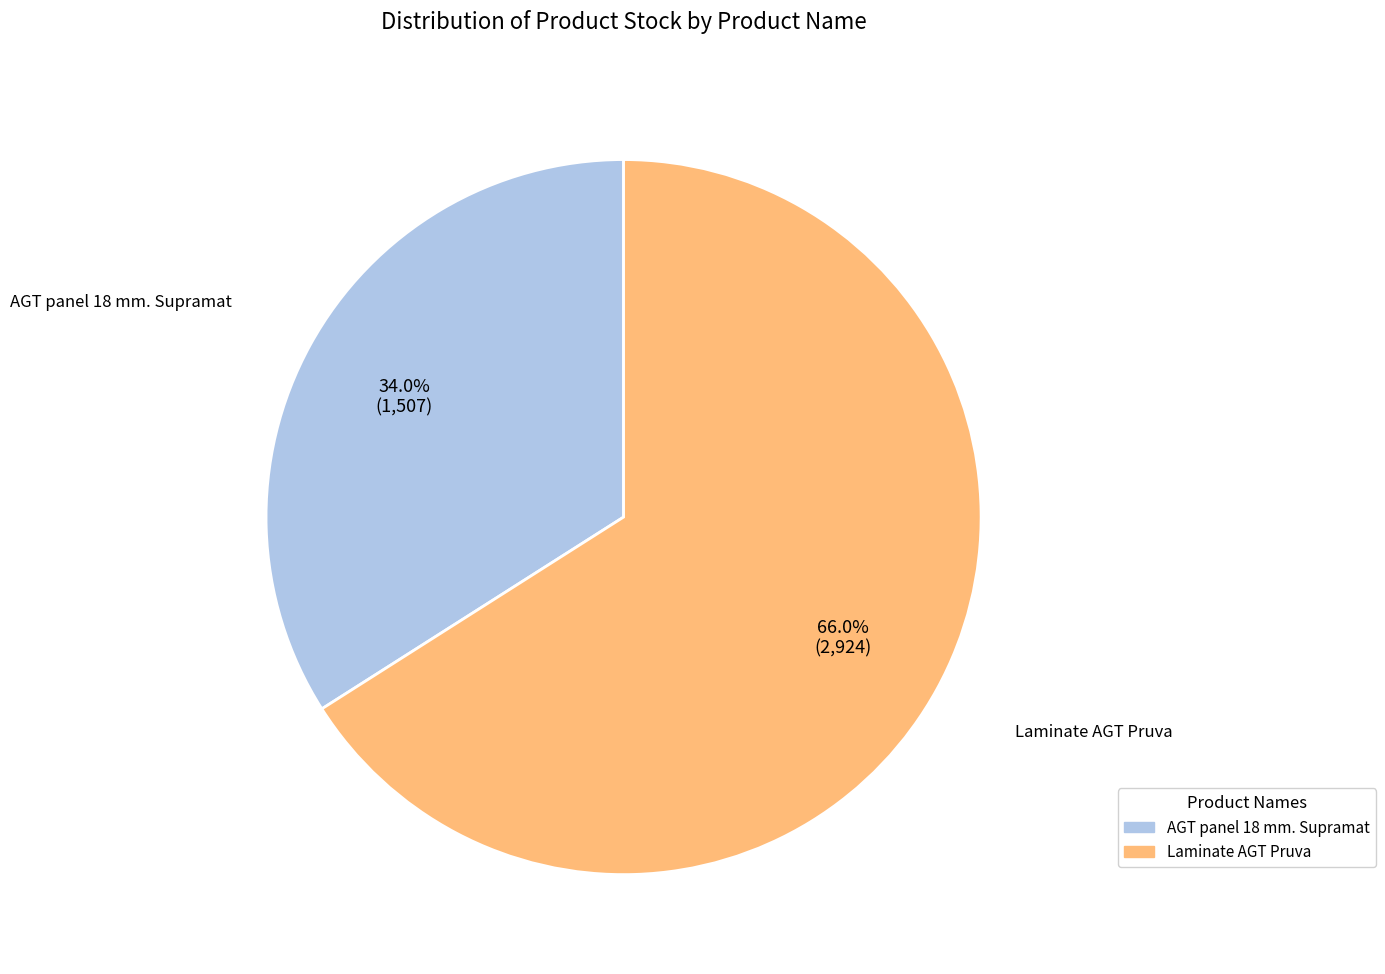

Combined, do AGT panel 18 mm. Supramat and Laminate AGT Pruva account for over 50%?

Yes